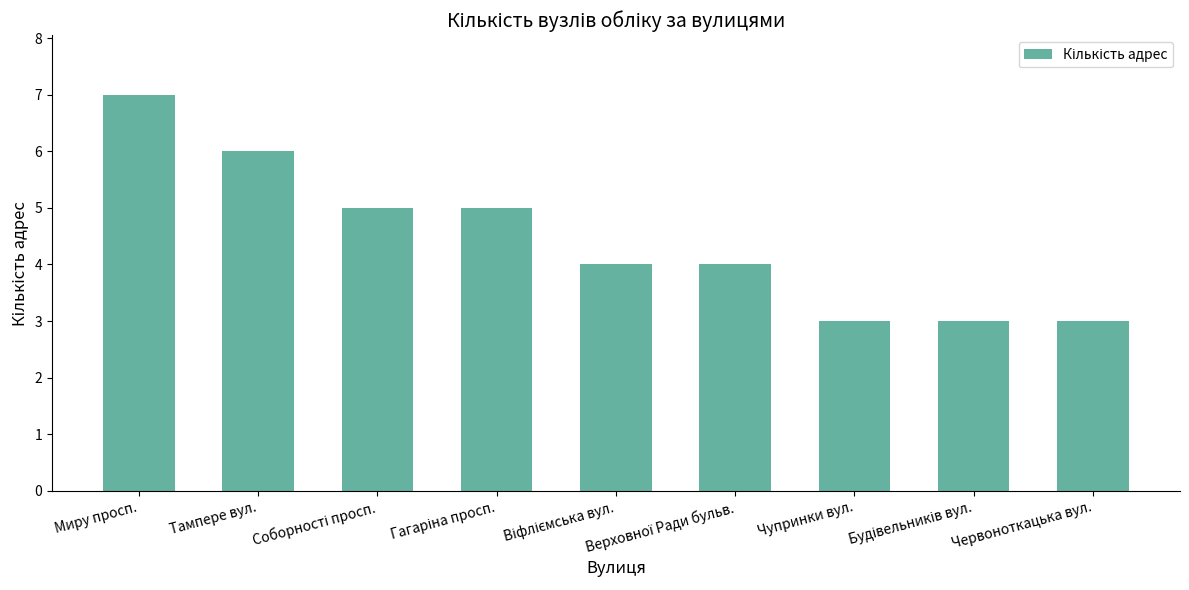

Is it true that the value at Миру просп. is 4?

False